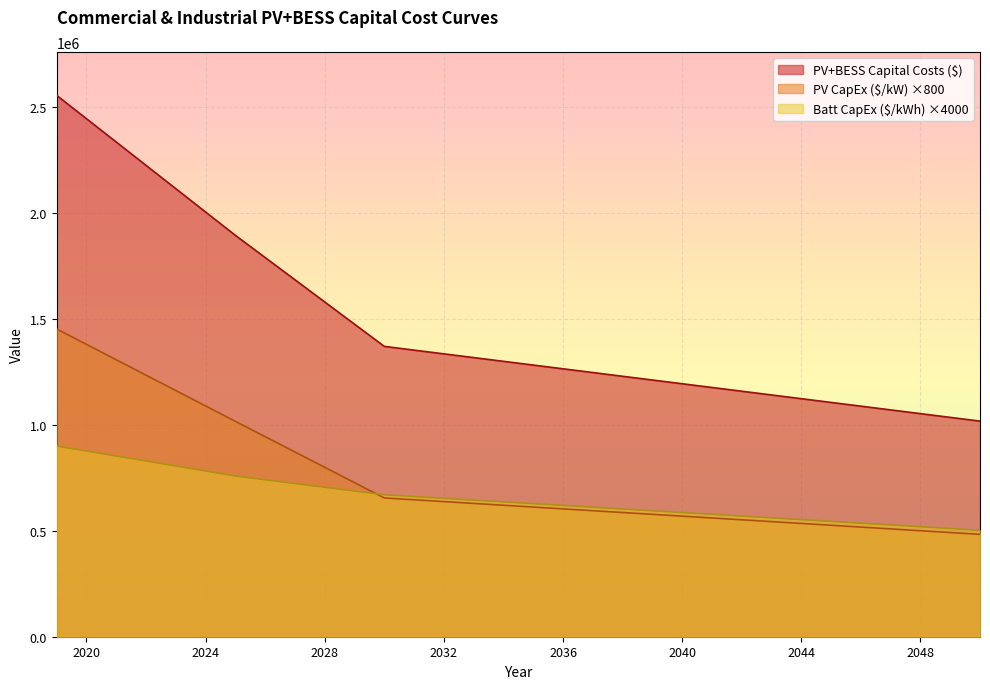

How many lines are shown in the chart?

3